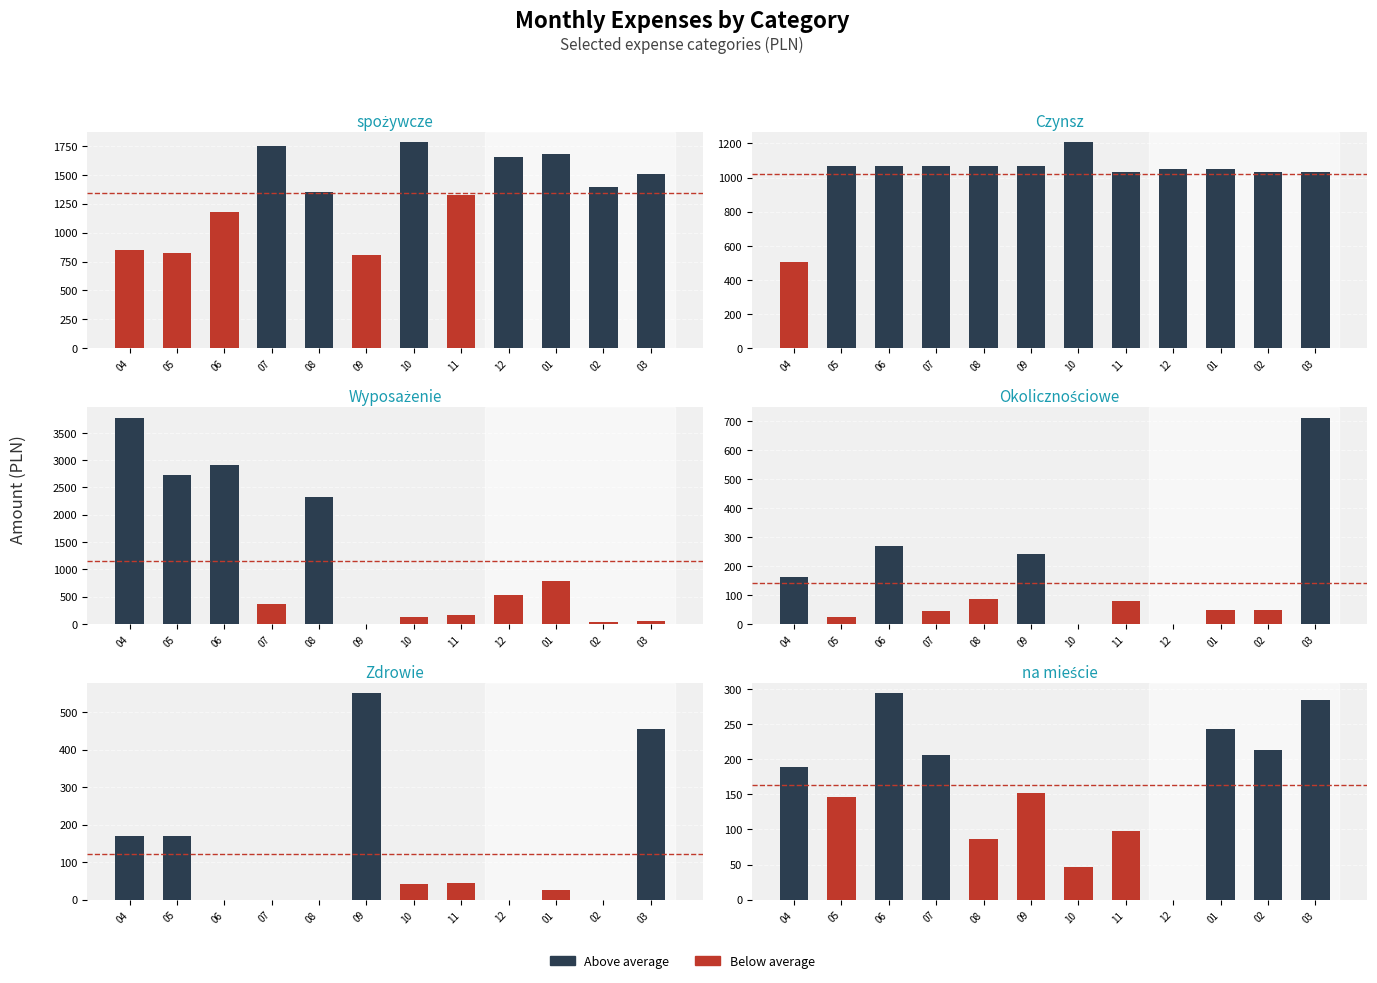

At 03, list the series in order from smallest to largest.

Wyposażenie, na mieście, Zdrowie, Okolicznościowe, Czynsz, spożywcze